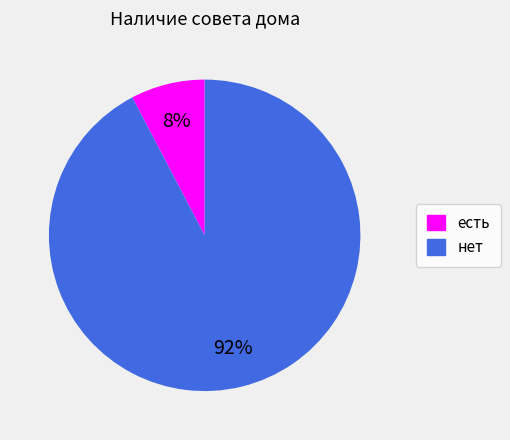

The нет slice represents 78% of the pie. True or false?

False